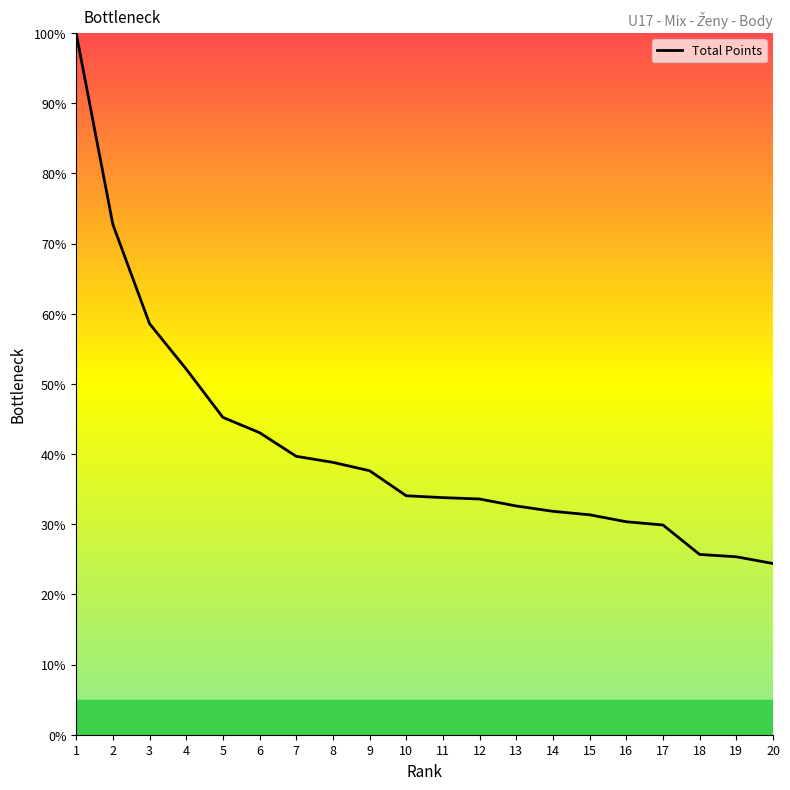

Approximately how many times larger is the value at 19 compared to 6?

0.6